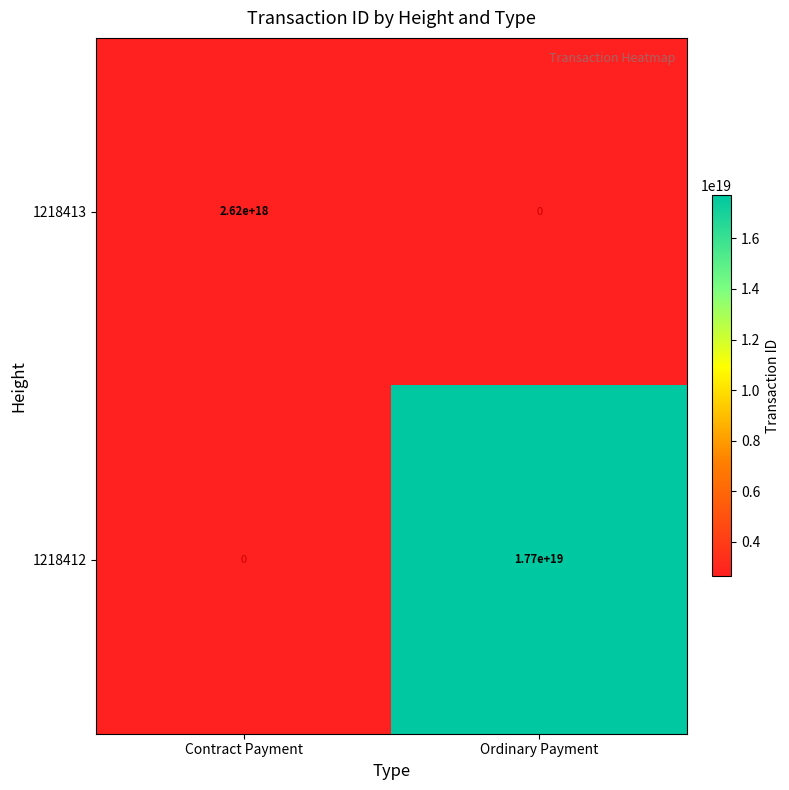

List the series in order of their peak value, lowest first.

1218413, 1218412